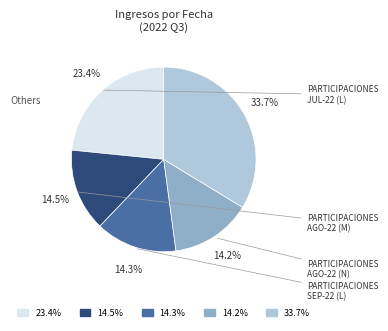

Is there a majority slice in this chart?

No